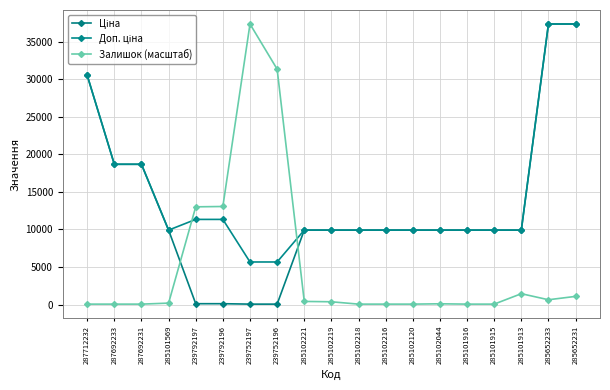

What is the label of the 16th point from the right?

285101569